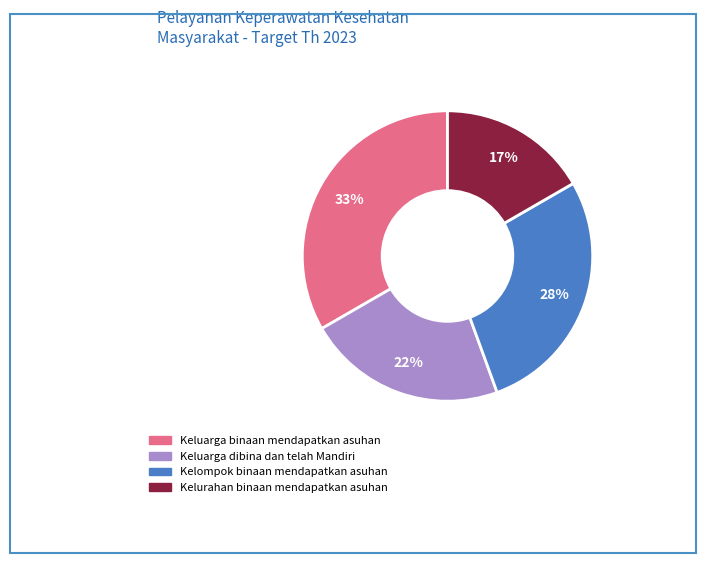

Does any single category account for the majority?

No